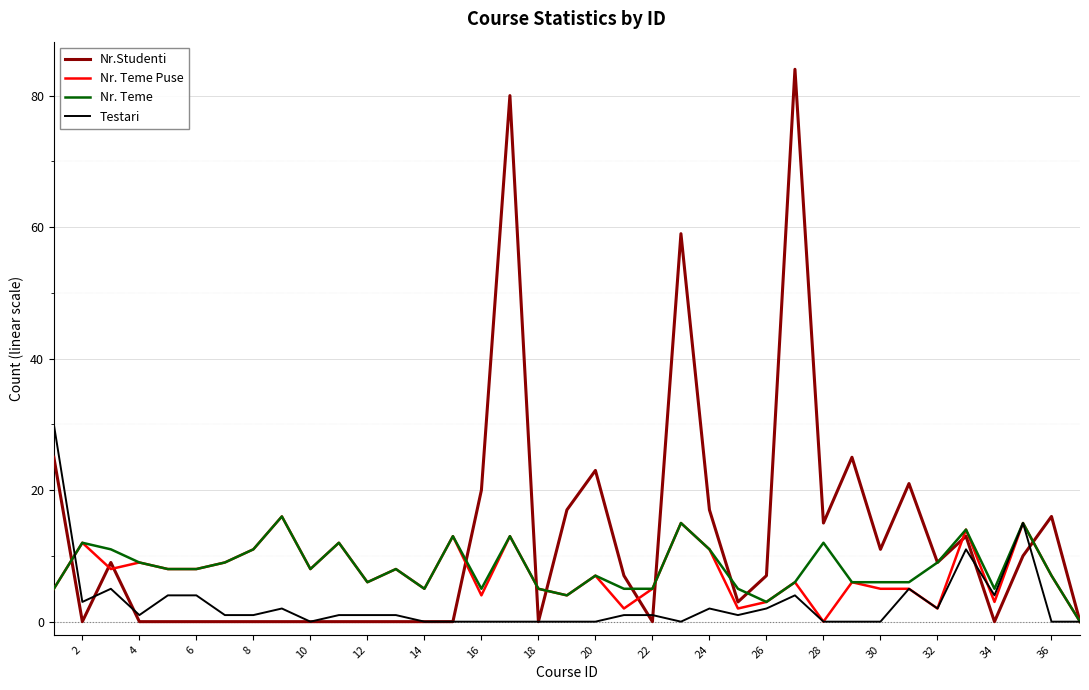

What is the average value of the Nr. Teme Puse series?

7